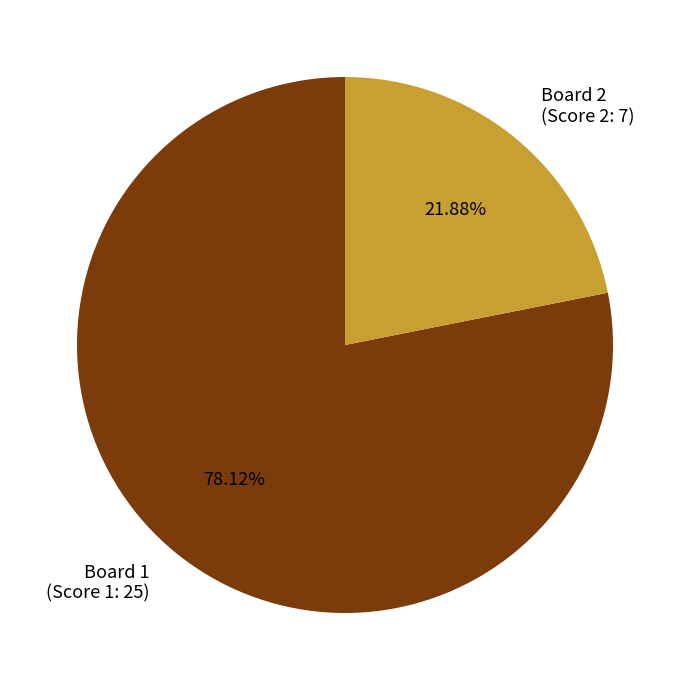

Approximately how many times larger is the value at Board 1 (Score 1: 25) compared to Board 2 (Score 2: 7)?

3.6